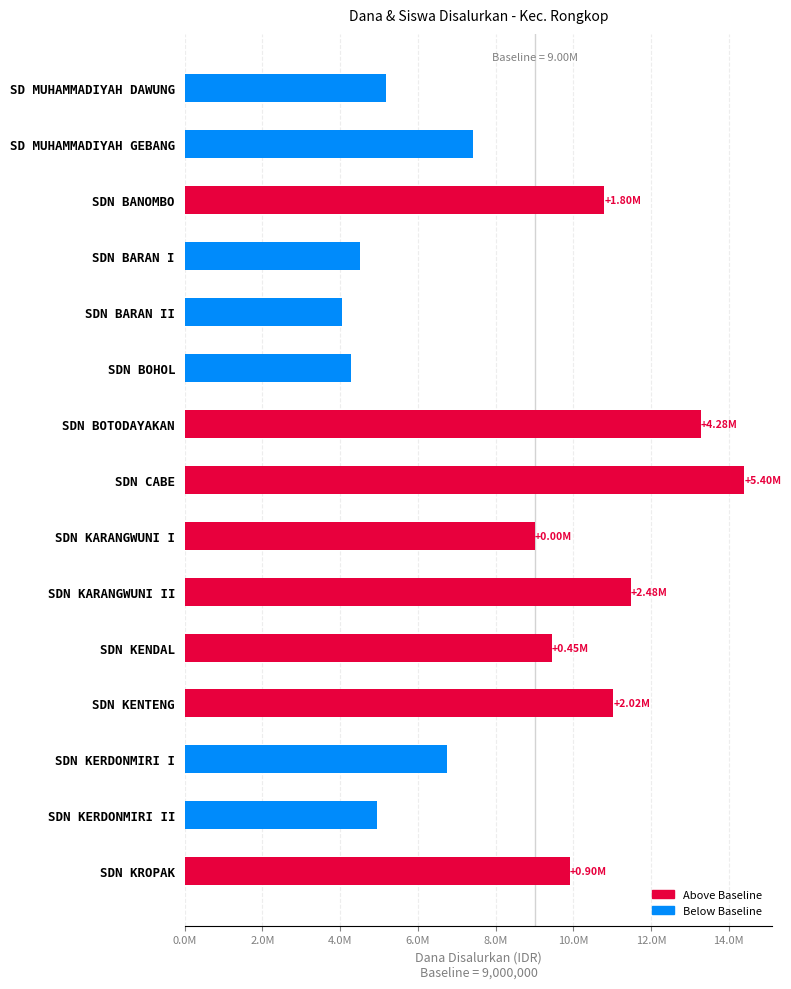

What is the average value?

8430000